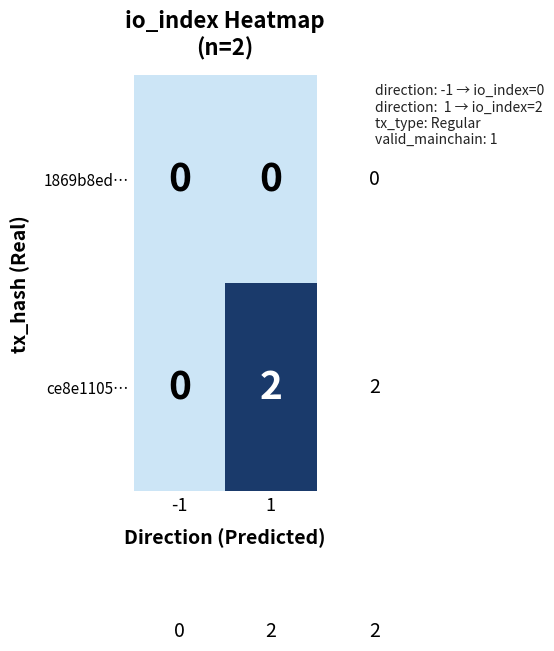

Which series has the widest spread of values?

ce8e1105…